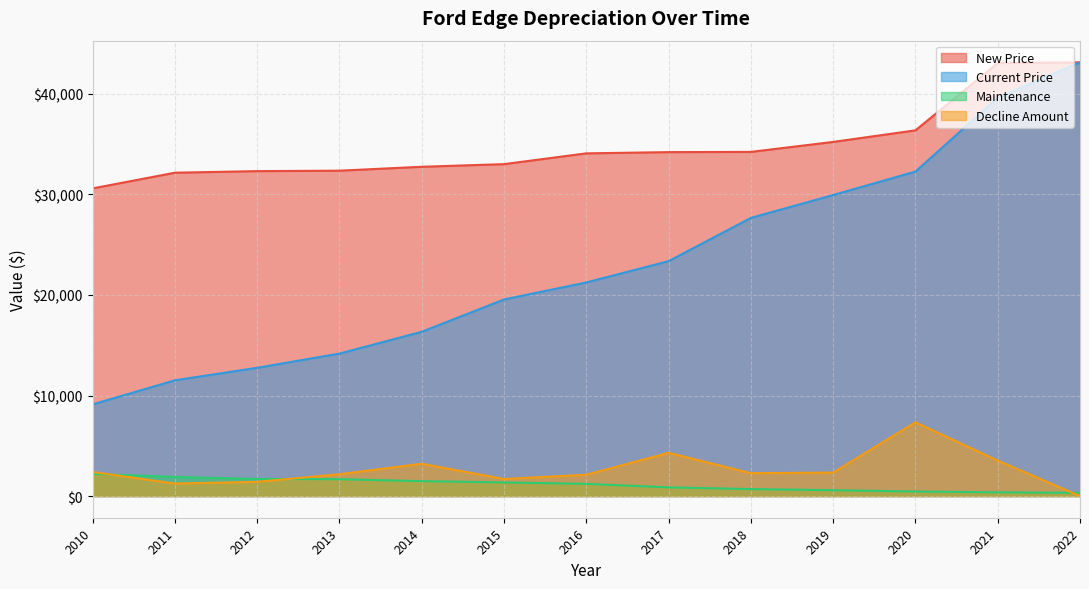

Between 2016 and 2015, which is larger?

2016